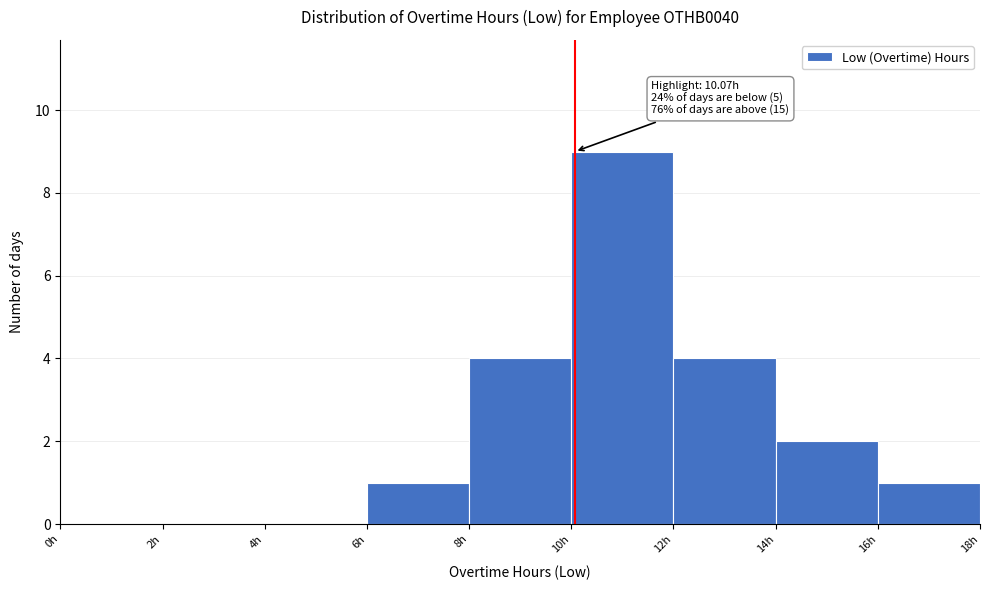

Over which range of the x-axis is the bar tallest?

10 to 12